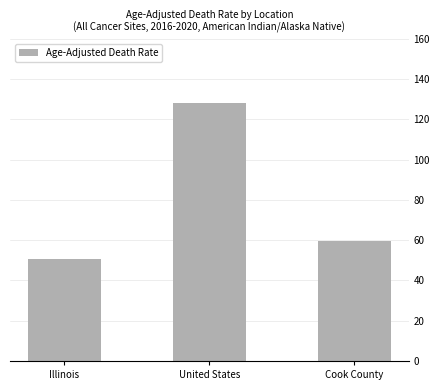

What is the change in value from Illinois to Cook County?

+9.0